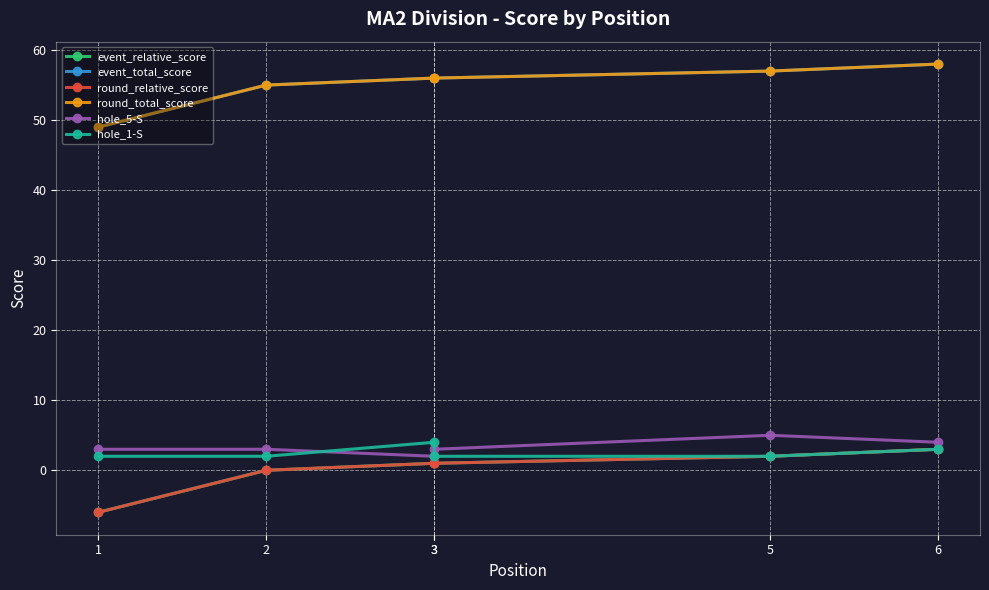

Read the hole_1-S value at 5.

2